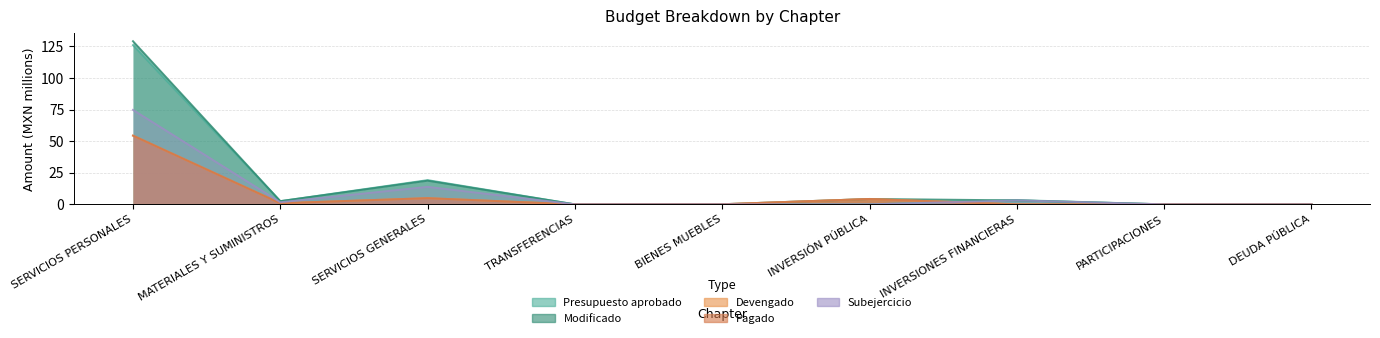

The Devengado series shows 92.6 at SERVICIOS PERSONALES. True or false?

False